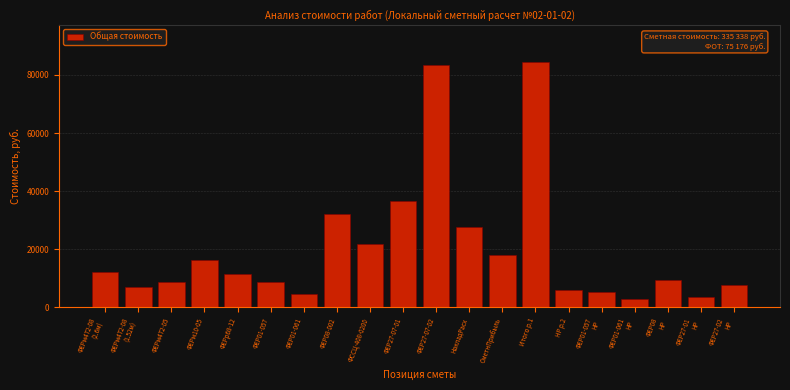

What is the label of the 16th bar from the right?

ФЕРр68-12